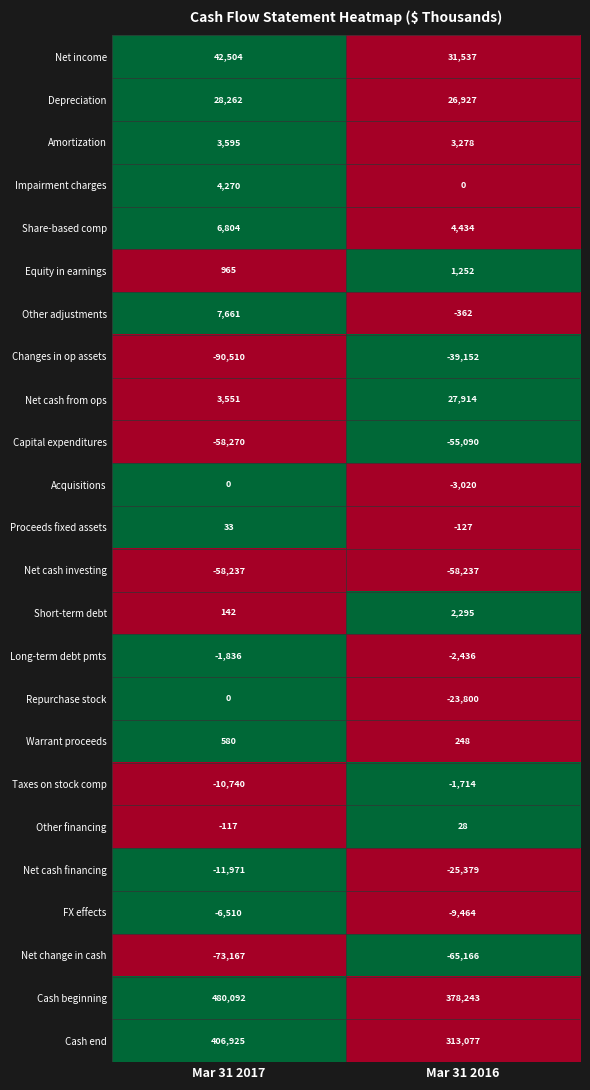

Rank the categories by Cash end value from highest to lowest.

Mar 31 2017, Mar 31 2016